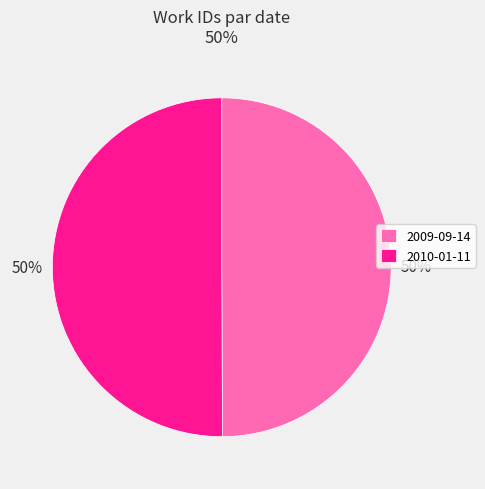

How many slices are in this pie chart?

2